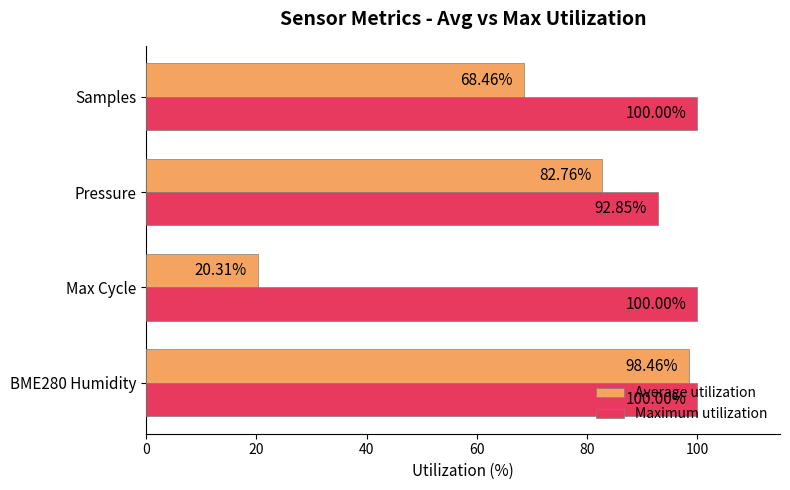

What is the total value across all series at Max Cycle?

120.3